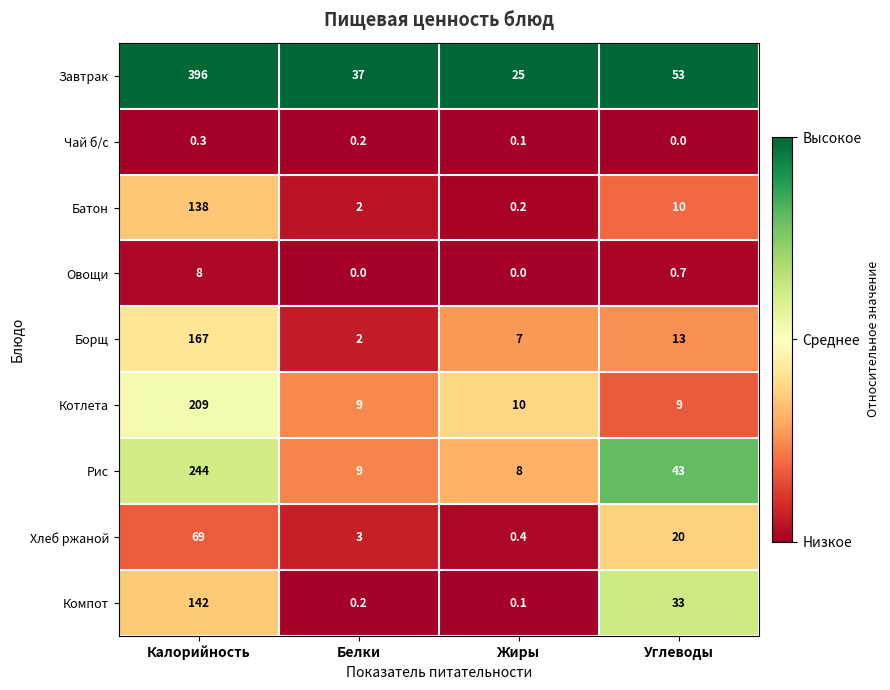

True or false: Завтрак has a value of 396.0 at Калорийность.

True